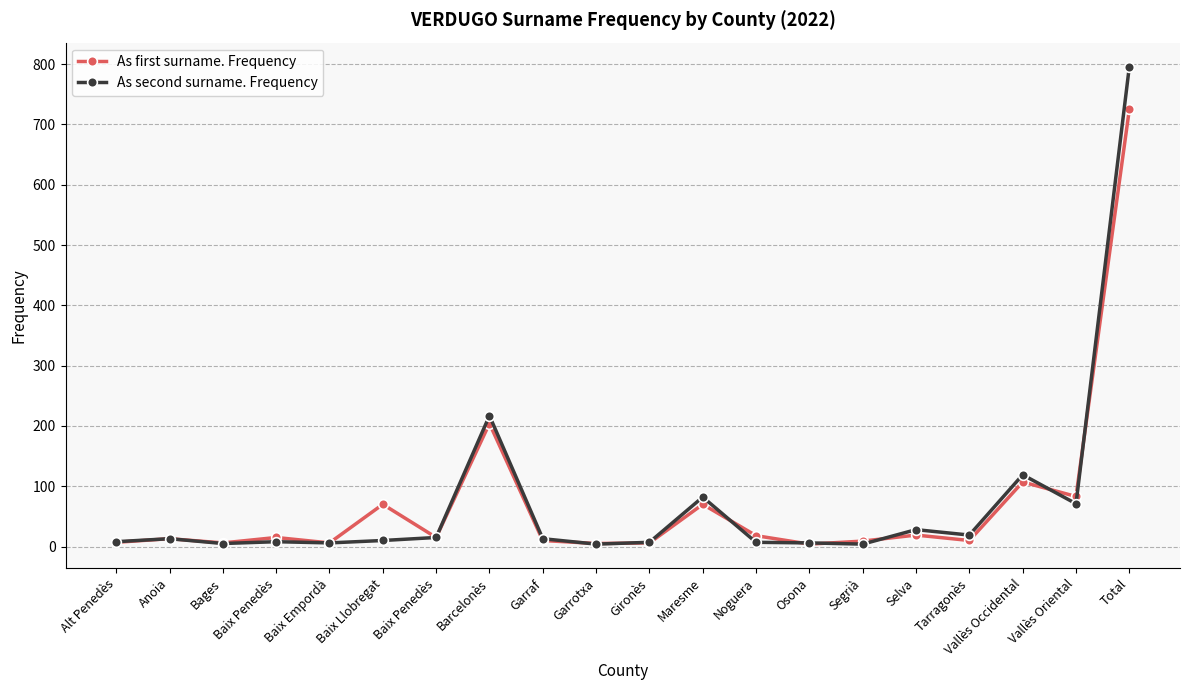

Where does the As second surname. Frequency series first go above 13?

Baix Penedès